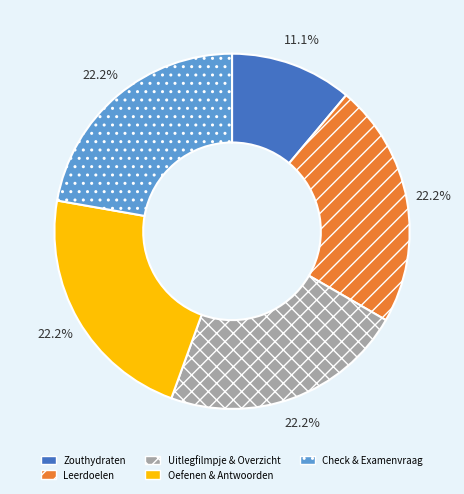

Does Uitlegfilmpje & Overzicht account for over 50% of the chart?

No